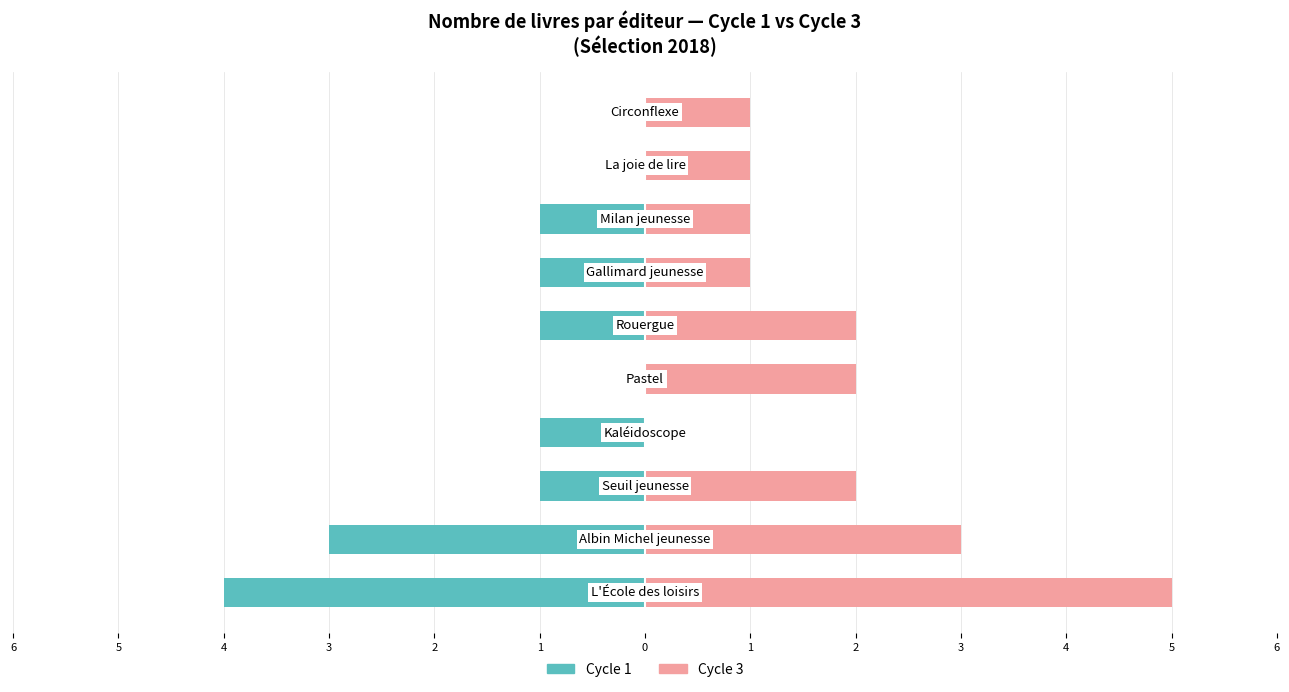

How many values in the Cycle 3 series exceed 2?

2